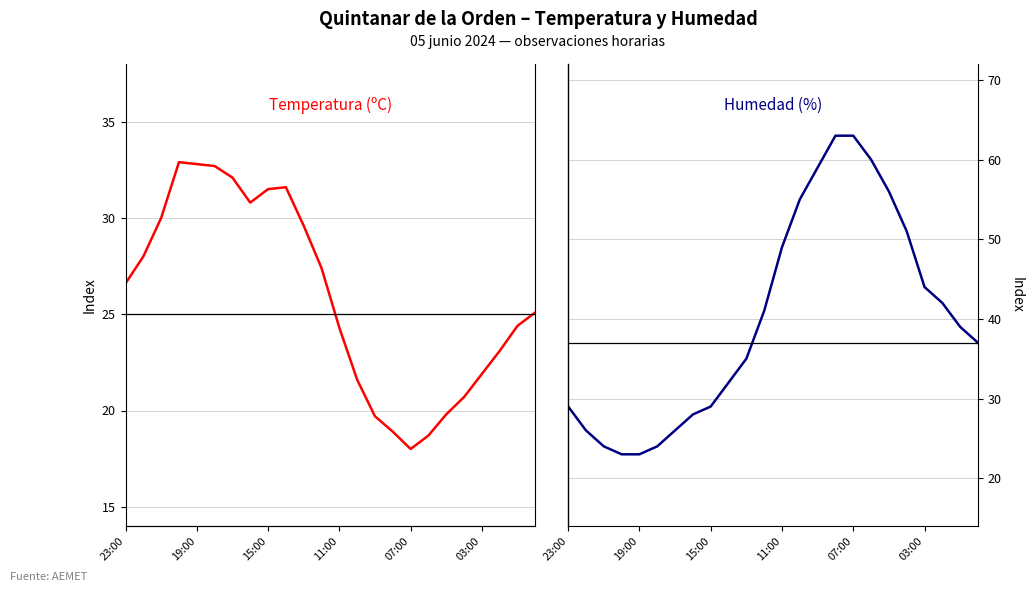

How many times do Humedad (%) and Temperatura (ºC) cross each other?

2